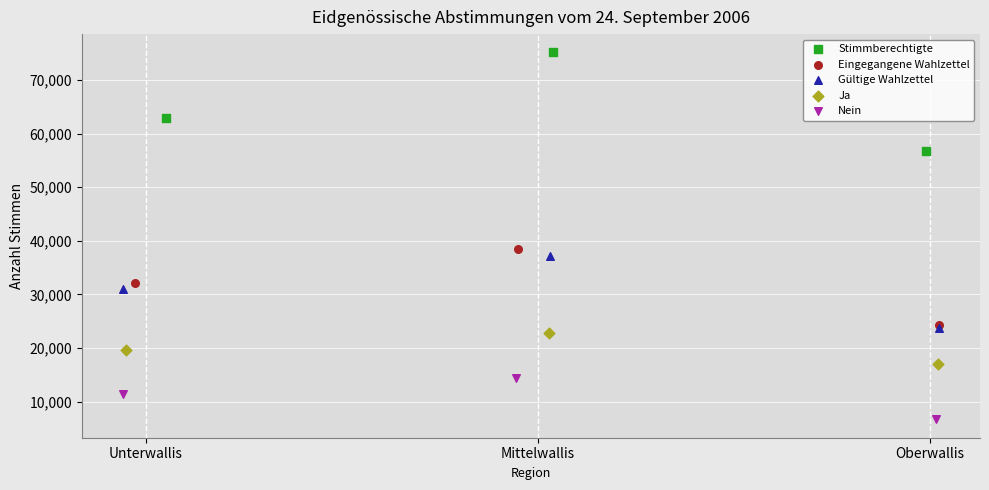

What are all the series names shown in the legend?

Stimmberechtigte, Eingegangene Wahlzettel, Gültige Wahlzettel, Ja, Nein